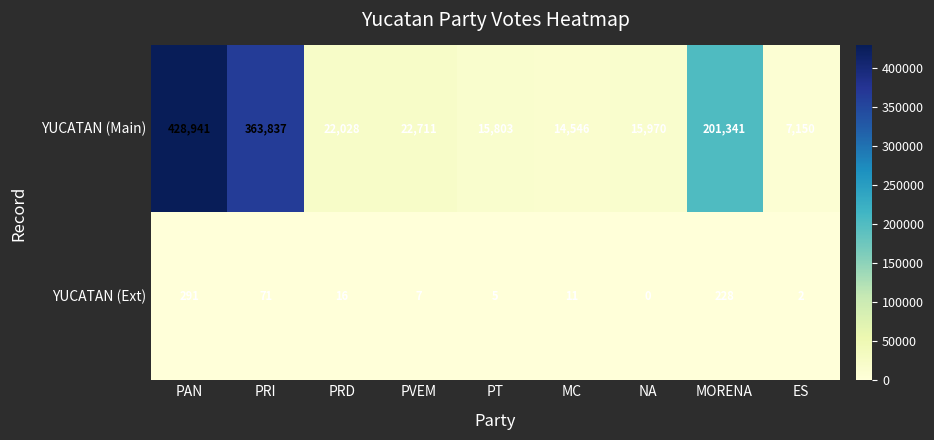

What is the maximum value for YUCATAN (Ext)?

291